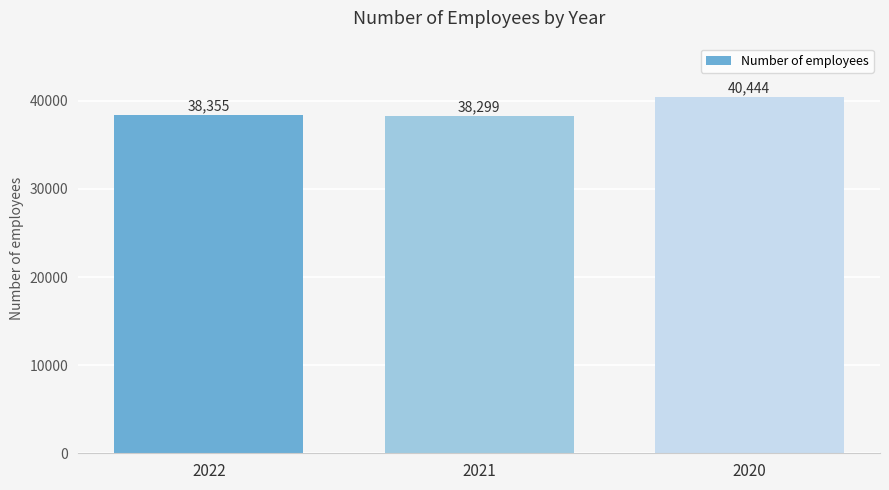

What is the change in value from 2022 to 2020?

+2089